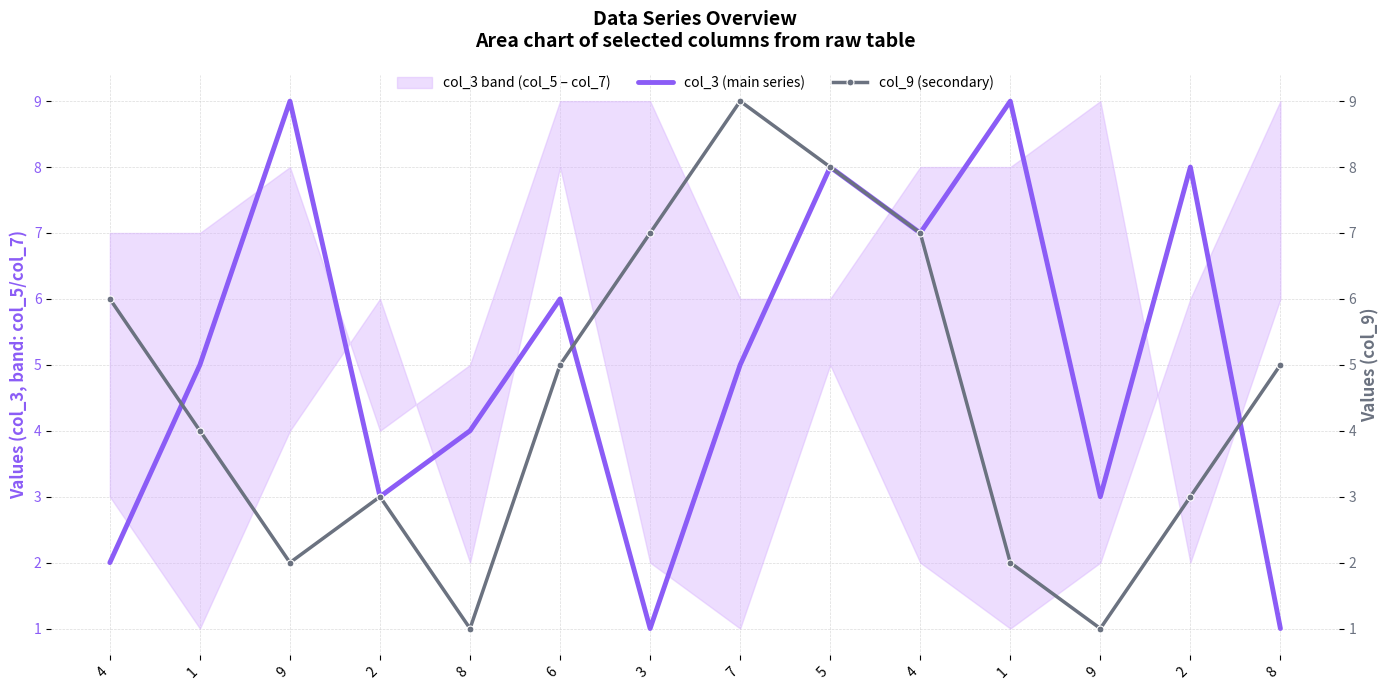

Which category has the lowest value across all series?

3